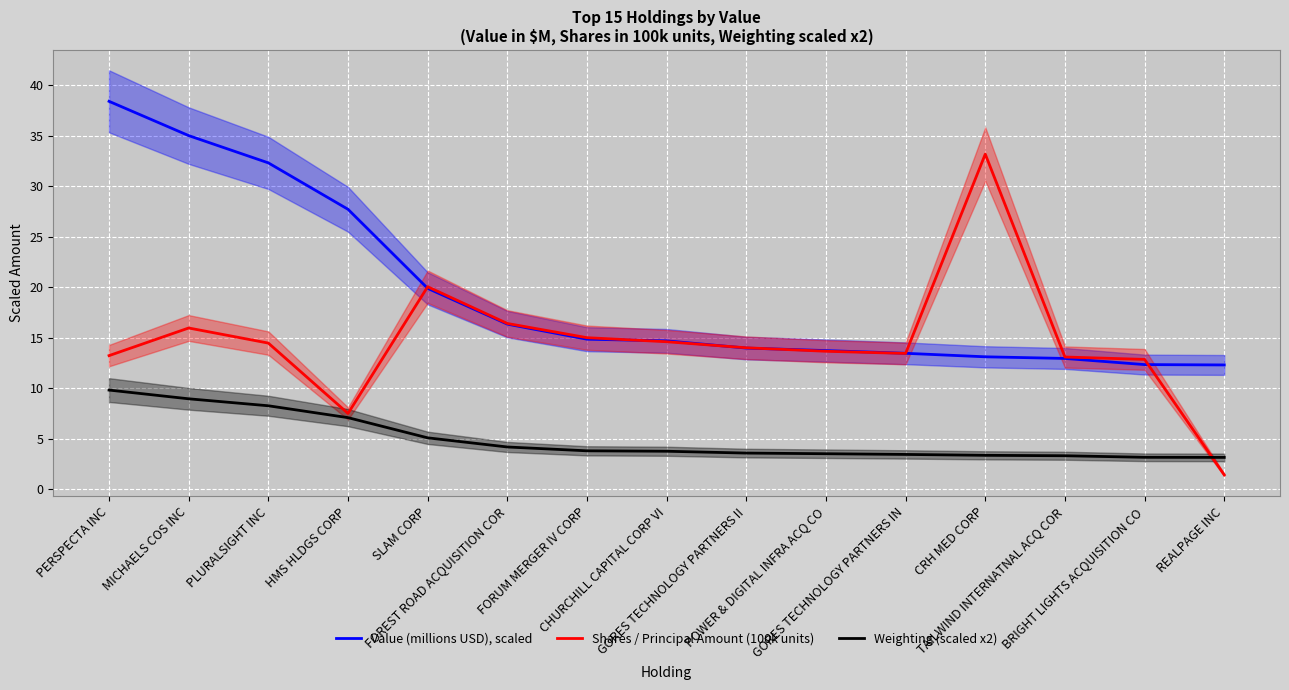

Which series has the largest total across all categories?

Value (millions USD), scaled